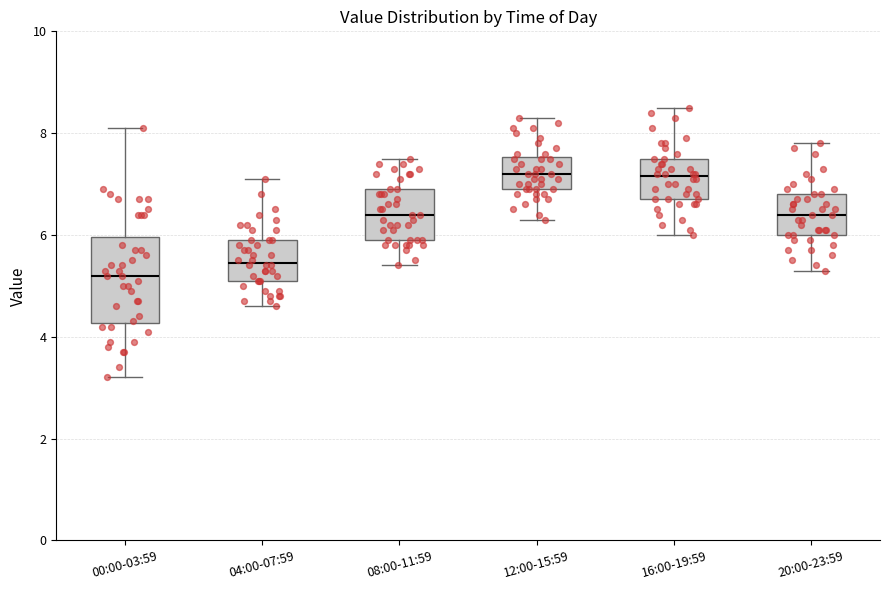

Reading left to right, read every box against the y-axis: the position of its median line, the range the box covers, and the ends of its whiskers. The values are not printed on the chart, so give them approximately, as read against the axis.

00:00-03:59: median 5.2, box 4.2 to 6.0, whiskers 3.2 to 8.2
04:00-07:59: median 5.4, box 5.2 to 6.0, whiskers 4.6 to 7.2
08:00-11:59: median 6.4, box 6.0 to 7.0, whiskers 5.4 to 7.6
12:00-15:59: median 7.2, box 7.0 to 7.6, whiskers 6.4 to 8.4
16:00-19:59: median 7.2, box 6.8 to 7.6, whiskers 6.0 to 8.6
20:00-23:59: median 6.4, box 6.0 to 6.8, whiskers 5.4 to 7.8